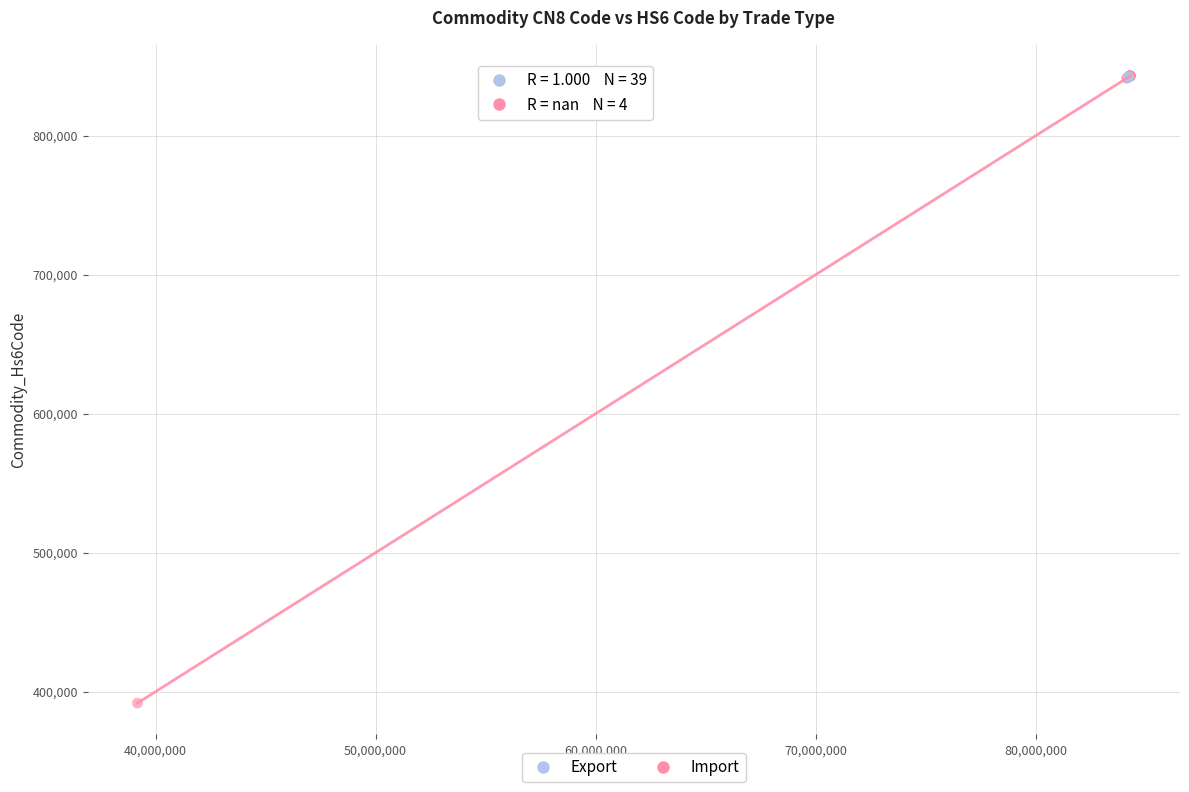

Which series contains the lowest Y value?

Export